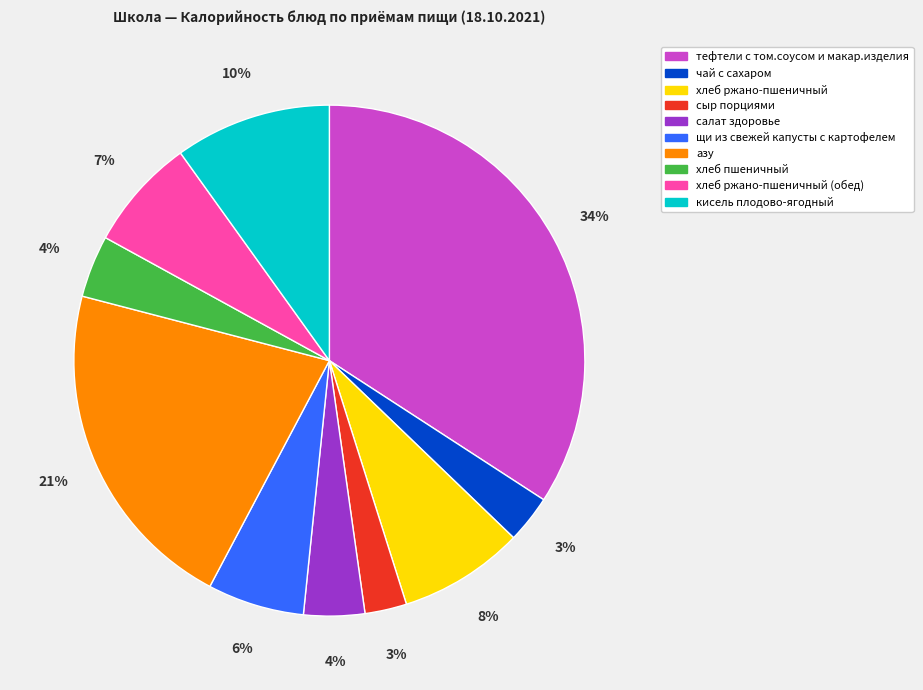

True or false: салат здоровье accounts for 4% of the total.

True